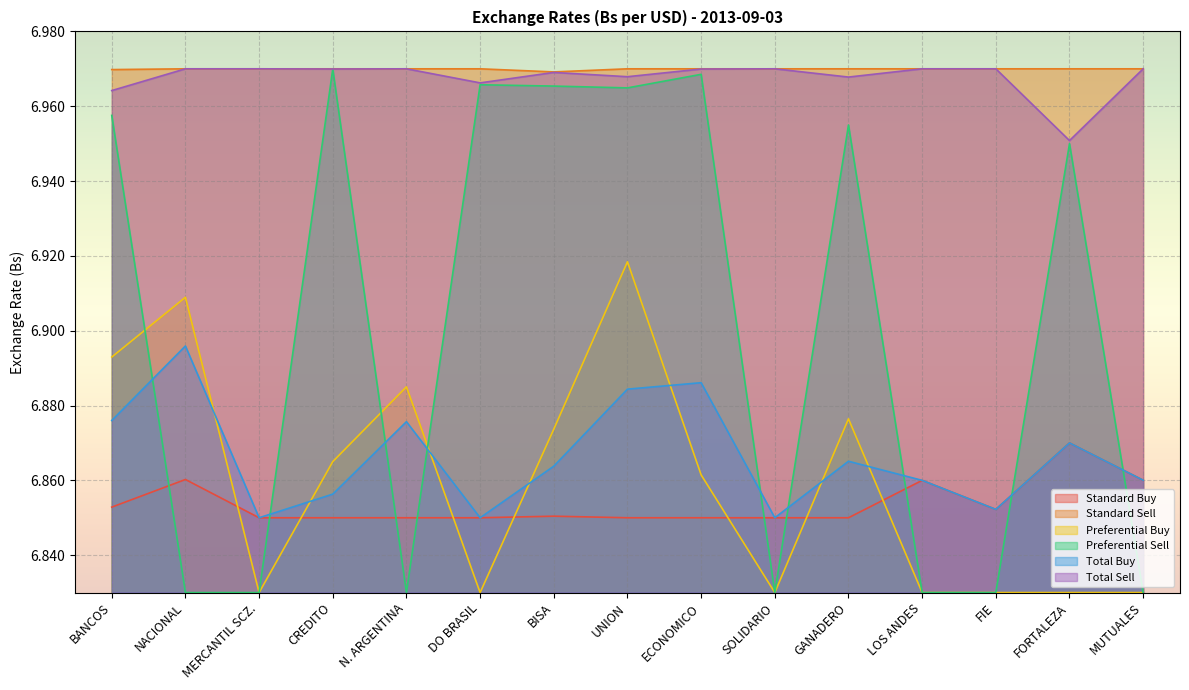

What is the difference between the highest and lowest values at UNION?

0.1